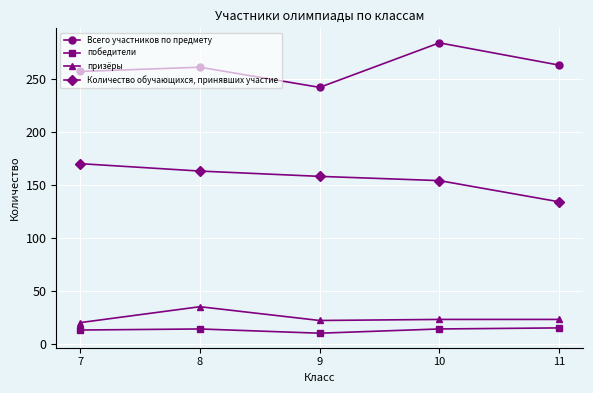

Is it true that Всего участников по предмету equals 138 at 9?

False